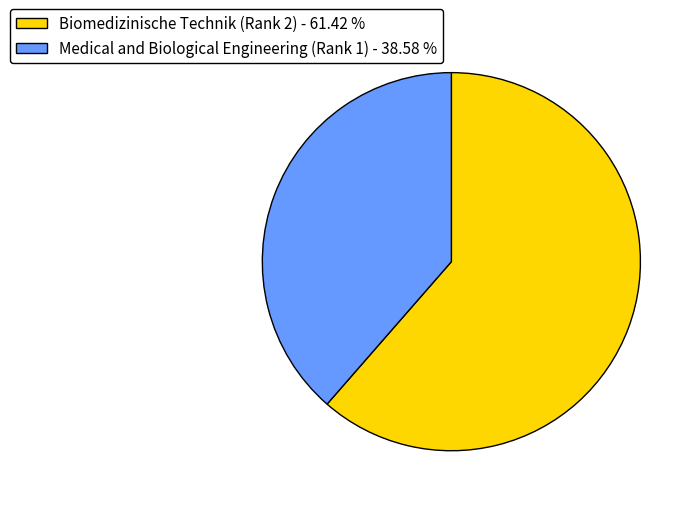

Which slice is the largest?

Biomedizinische Technik (Rank 2)